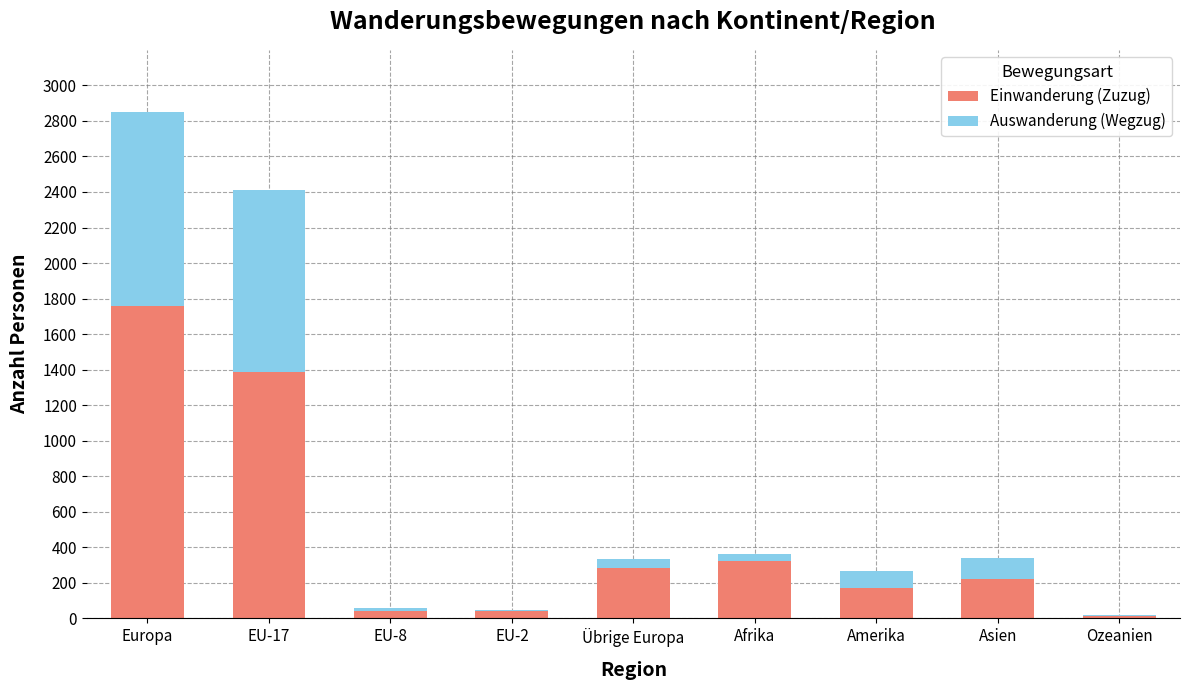

What is the total value across all series at Amerika?

268